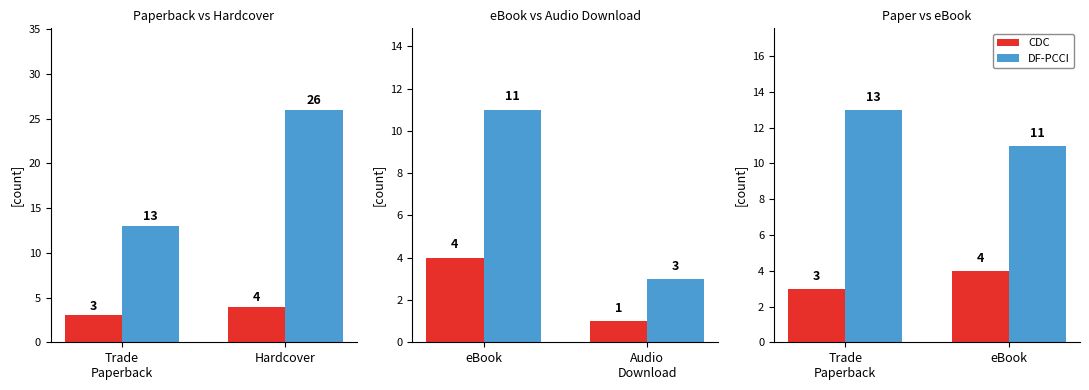

At how many categories does at least one series exceed 5?

2